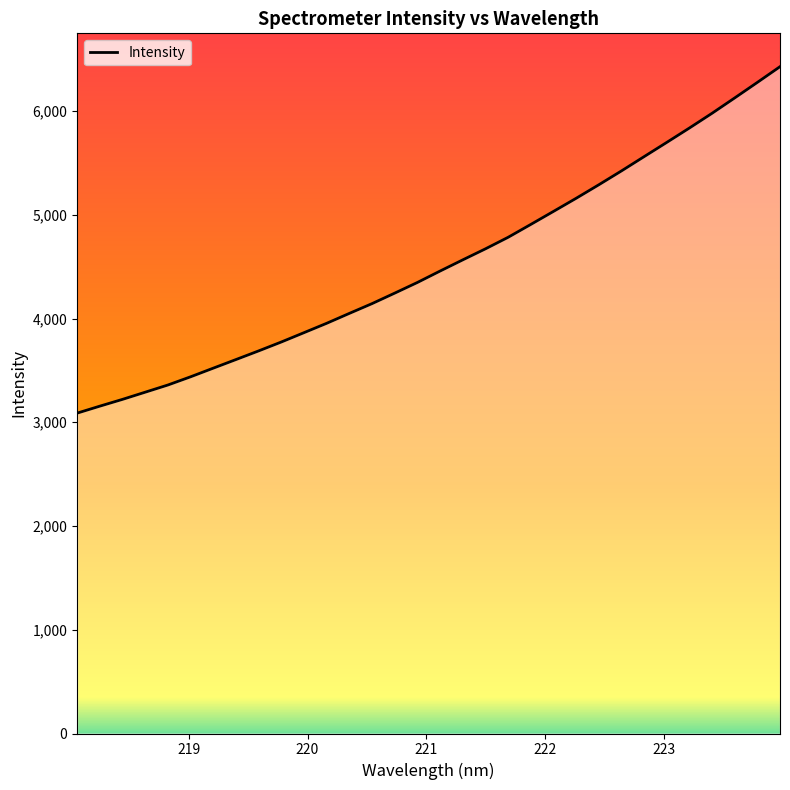

What is the difference between the maximum and minimum values?

3339.5